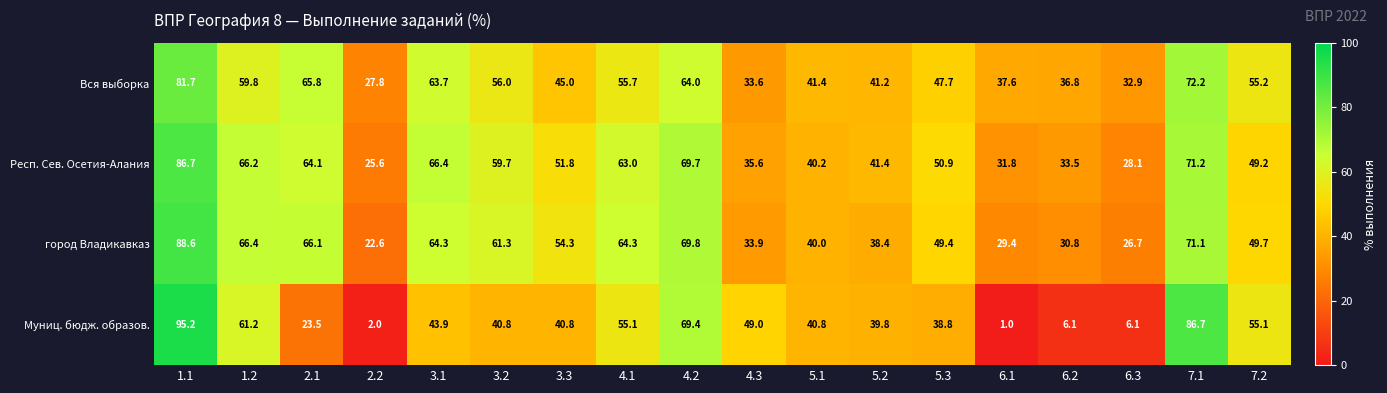

What is the maximum value shown in the chart?

95.2